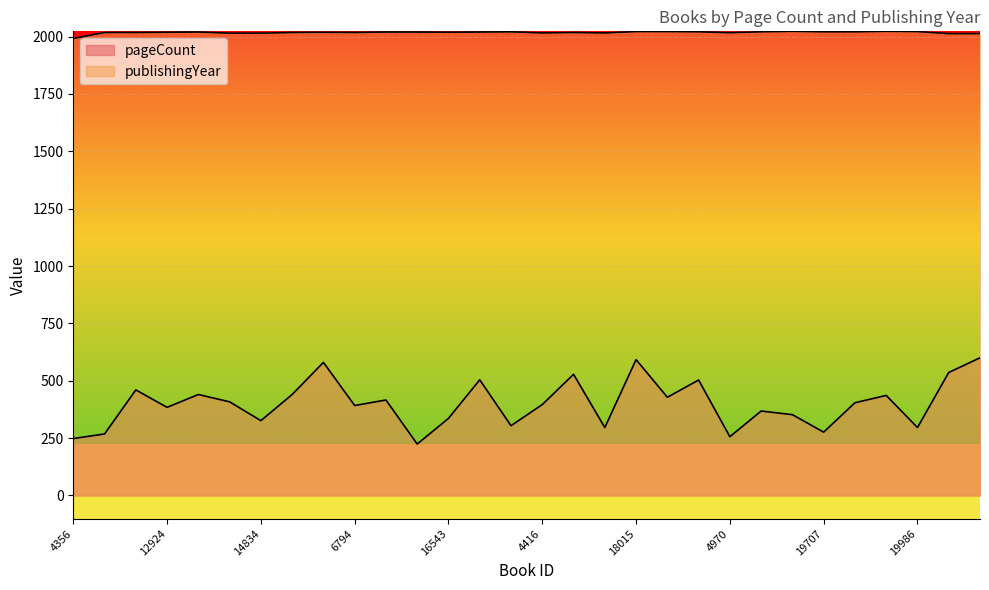

True or false: pageCount and publishingYear cross at least once.

False